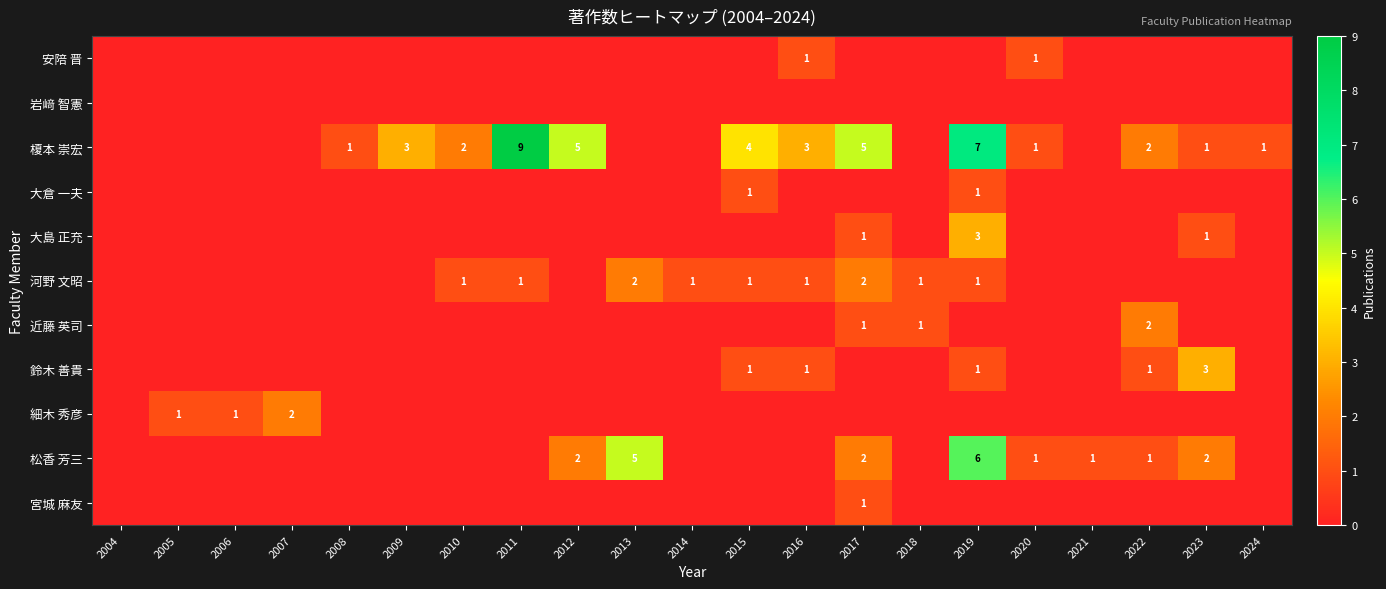

How many distinct data groups are displayed?

11